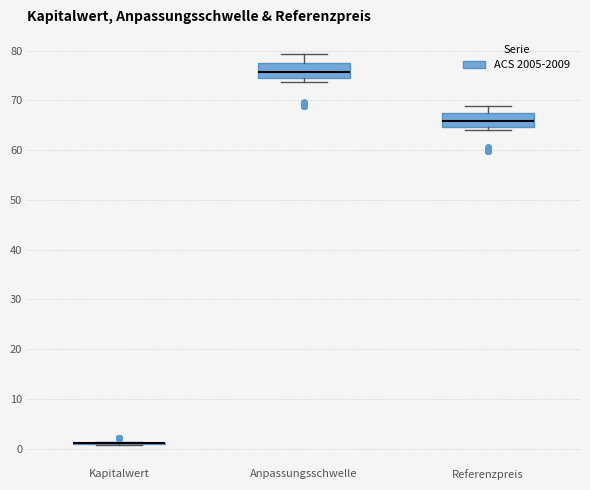

Where is the lower edge of the box for Anpassungsschwelle on the y-axis? The values are not printed on the chart, so give them approximately, as read against the axis.

74